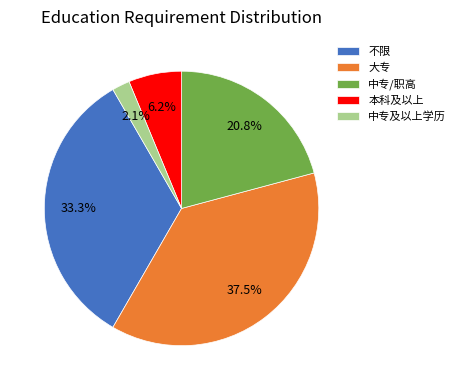

Does 中专/职高 represent more than half of the total?

No